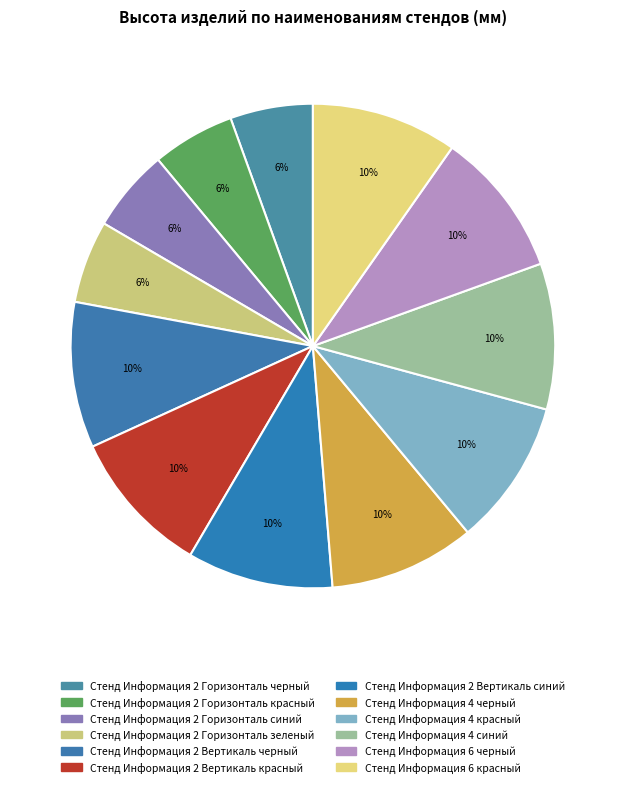

Is there any slice that represents more than half of the pie?

No